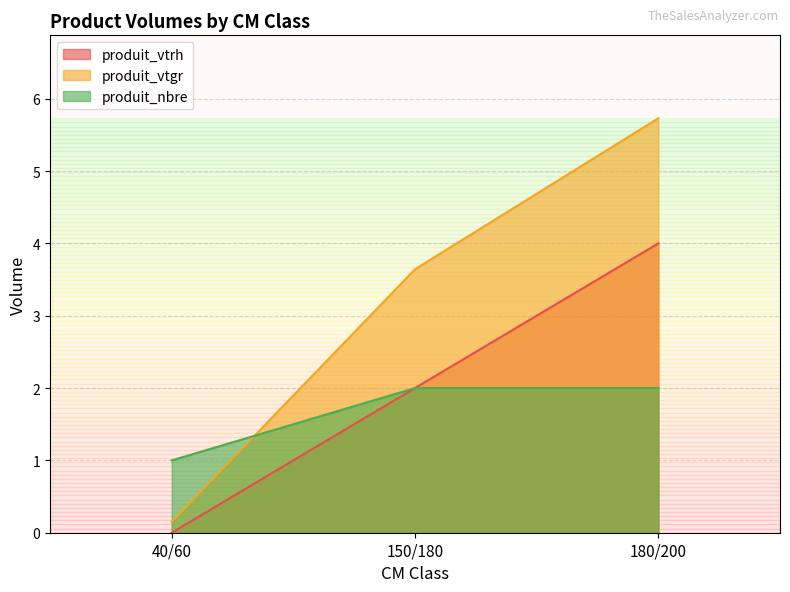

At which label is produit_vtrh closest to 2?

150/180